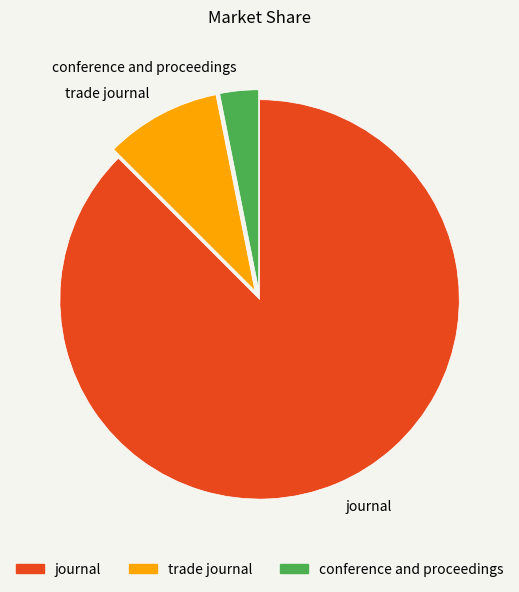

Combined, do trade journal and journal account for over 50%?

Yes